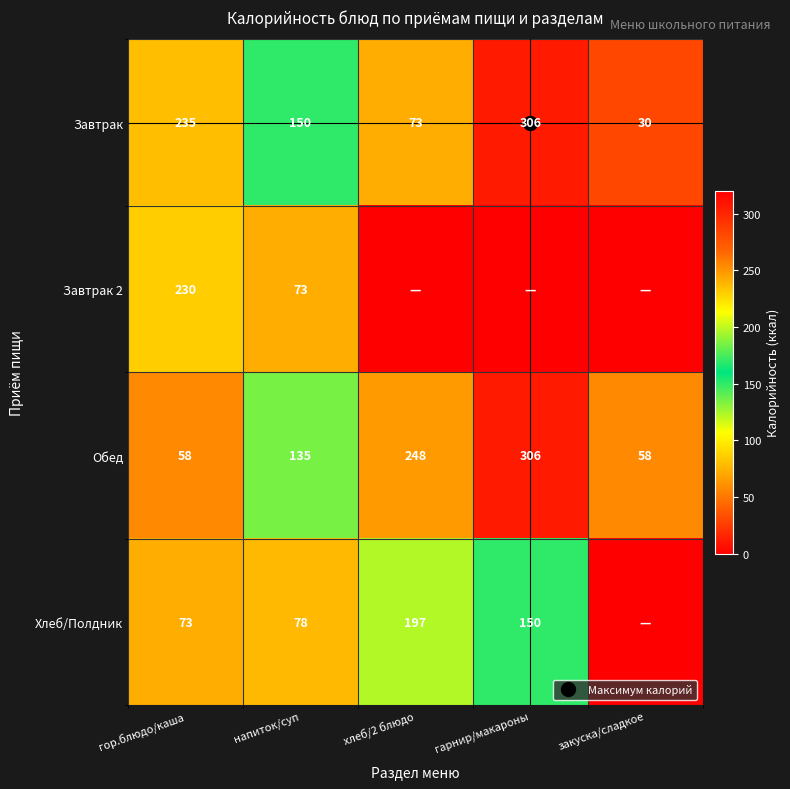

The Обед series shows 171 at хлеб/2 блюдо. True or false?

False